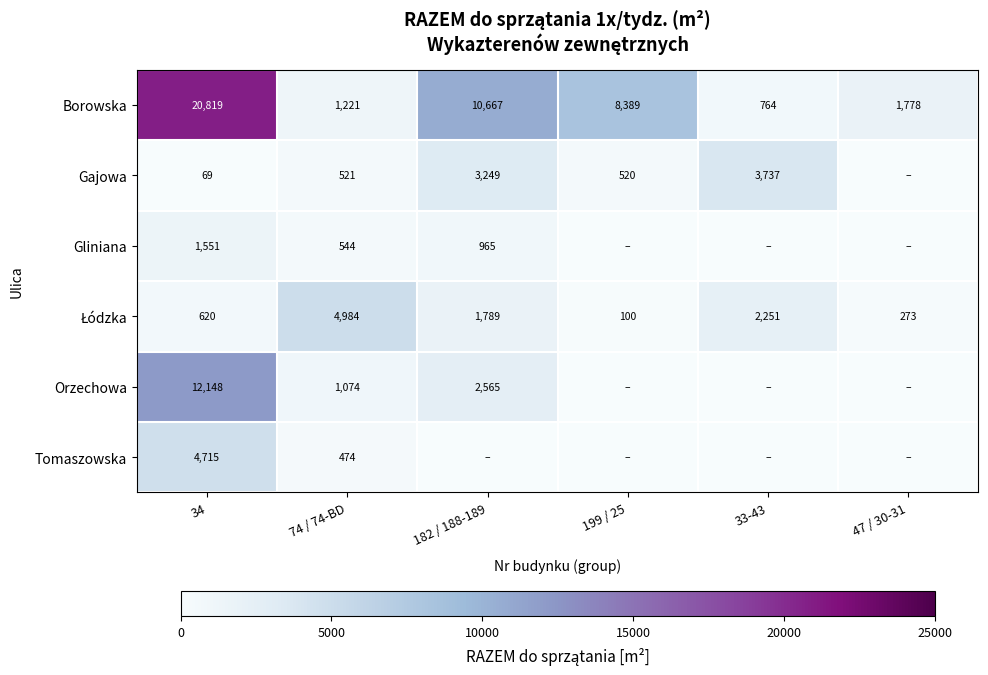

How many categories are shown in the chart?

6